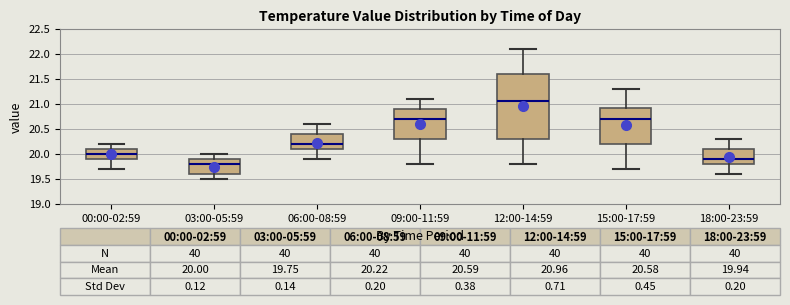

Which box has the highest median line?

12:00-14:59